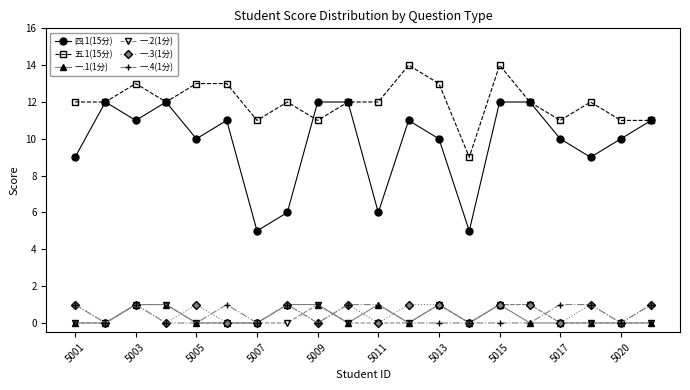

How many data points does each series have?

20